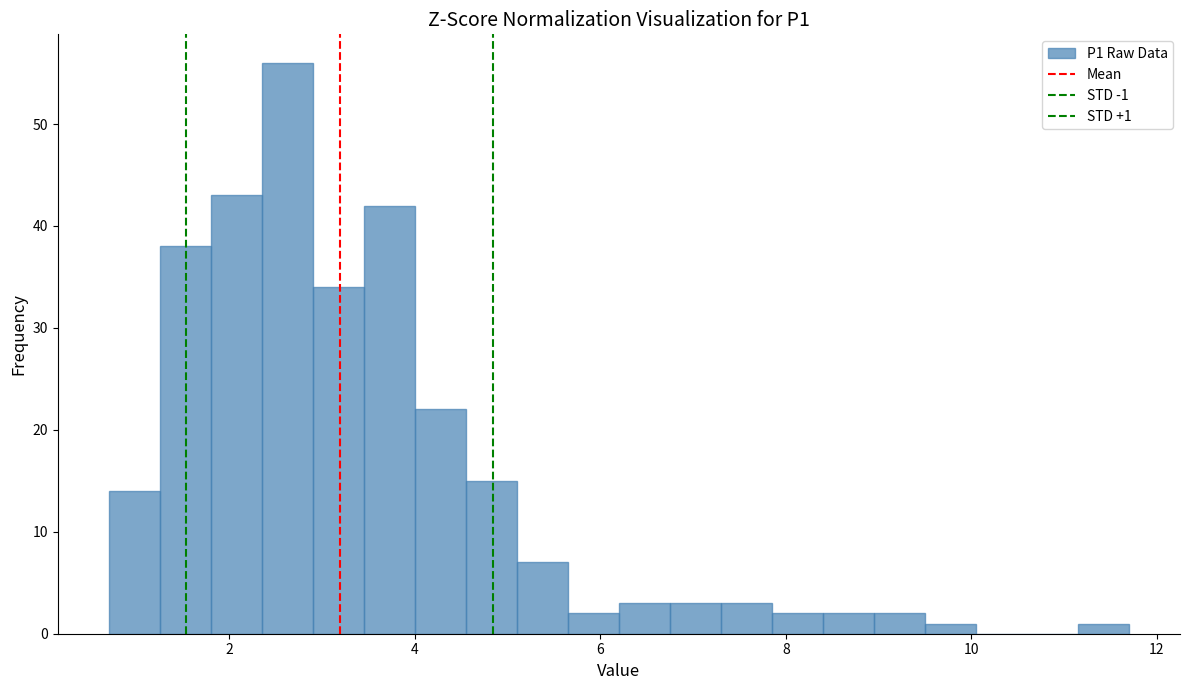

Read against the x-axis, roughly where is the centre of the tallest bar?

2.6